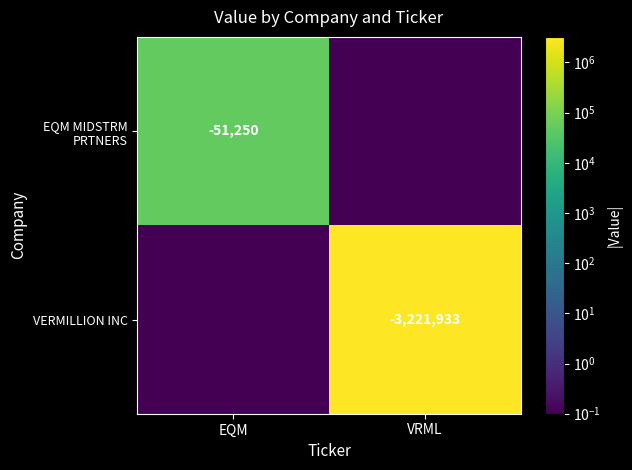

What is the difference between the highest and lowest values at EQM?

51249.9